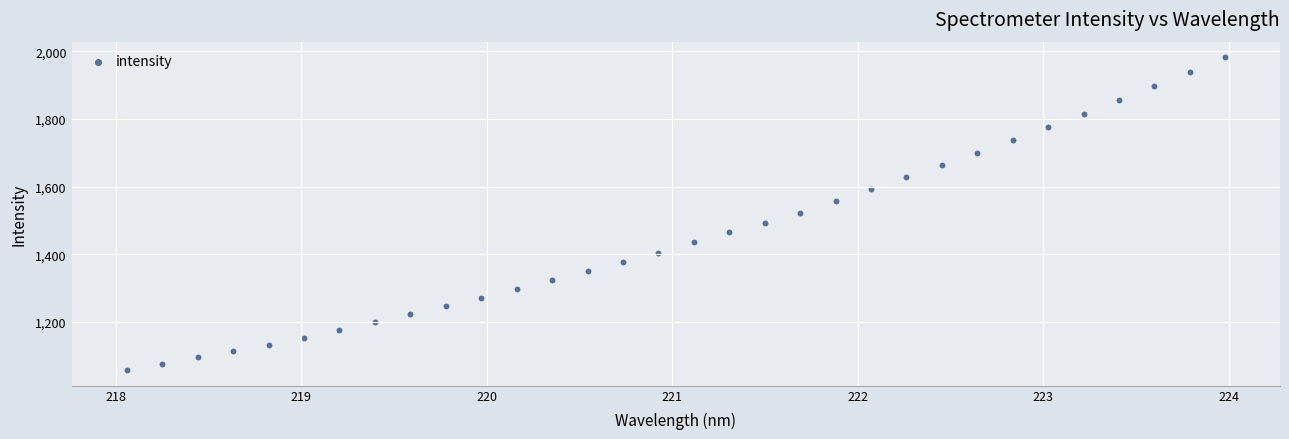

What is the range of X values (max minus min)?

5.9